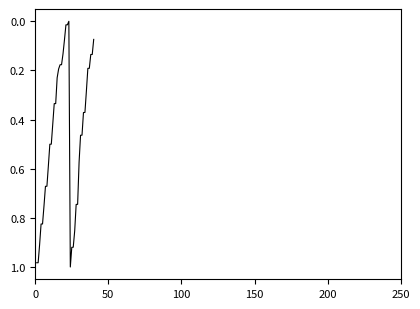

How many lines are shown in the chart?

1